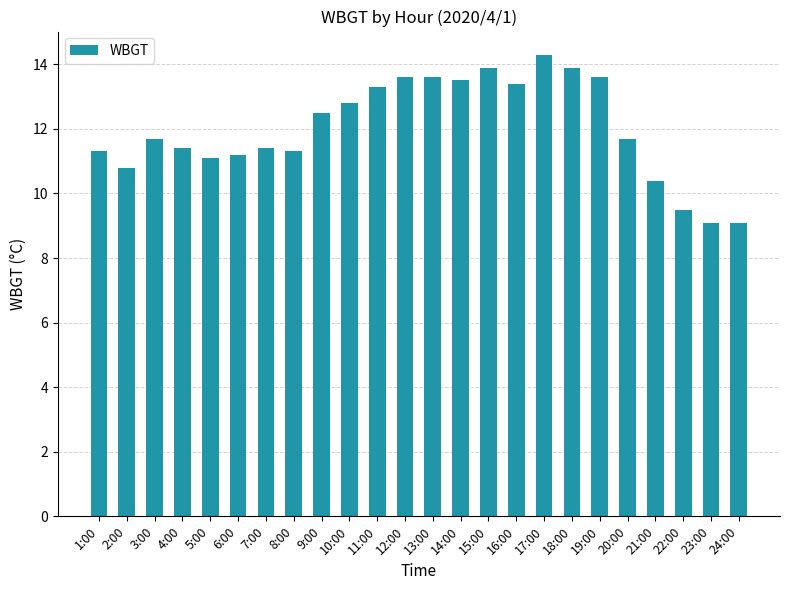

What is the difference between the maximum and second lowest values?

5.2